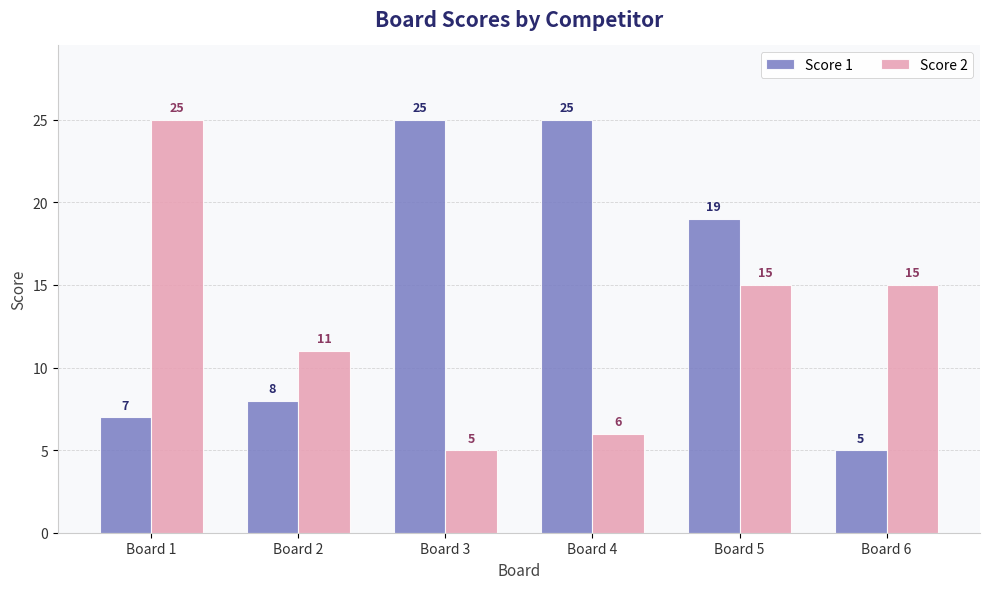

List the series in order of their overall mean, highest first.

Score 1, Score 2